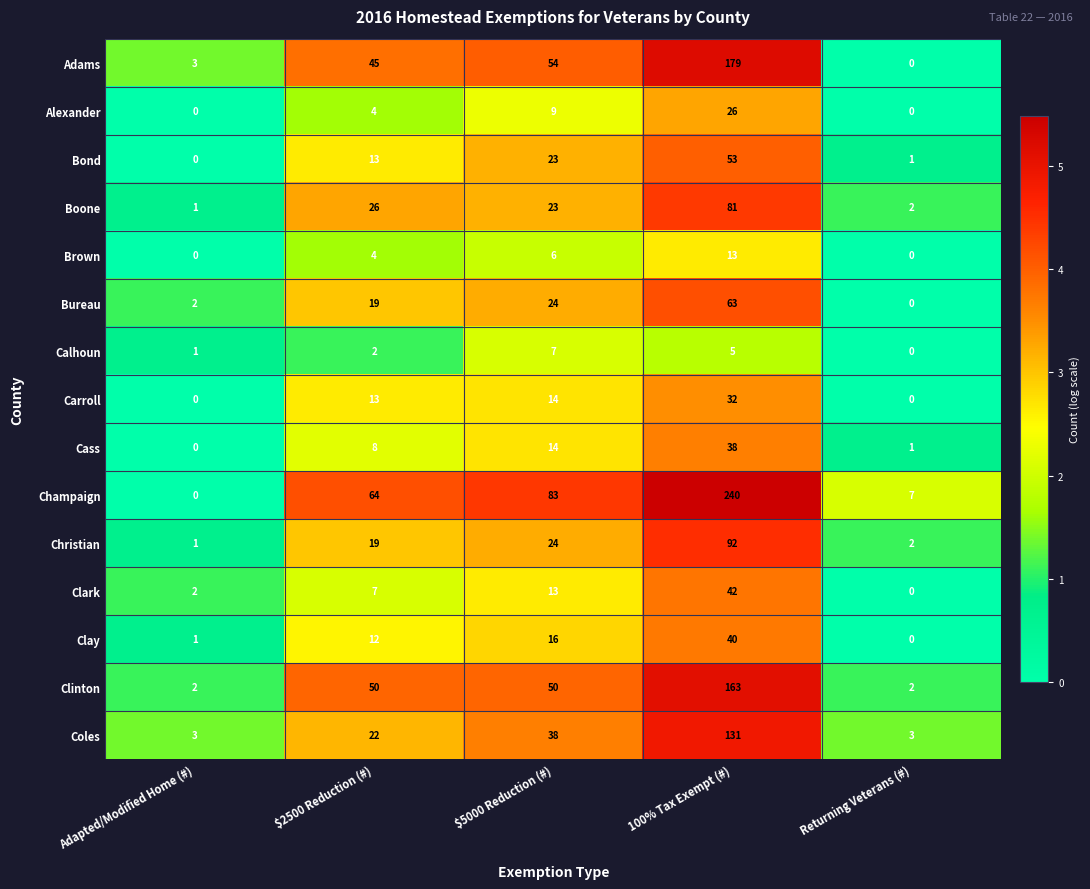

Which series has the widest spread of values?

Champaign